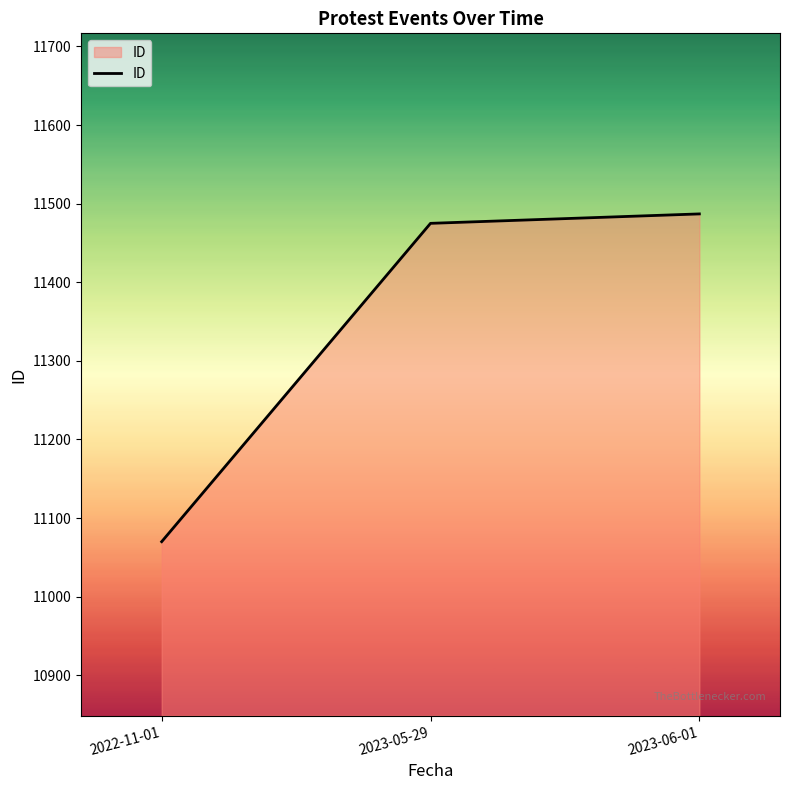

Which category has the highest value across all series?

2023-06-01